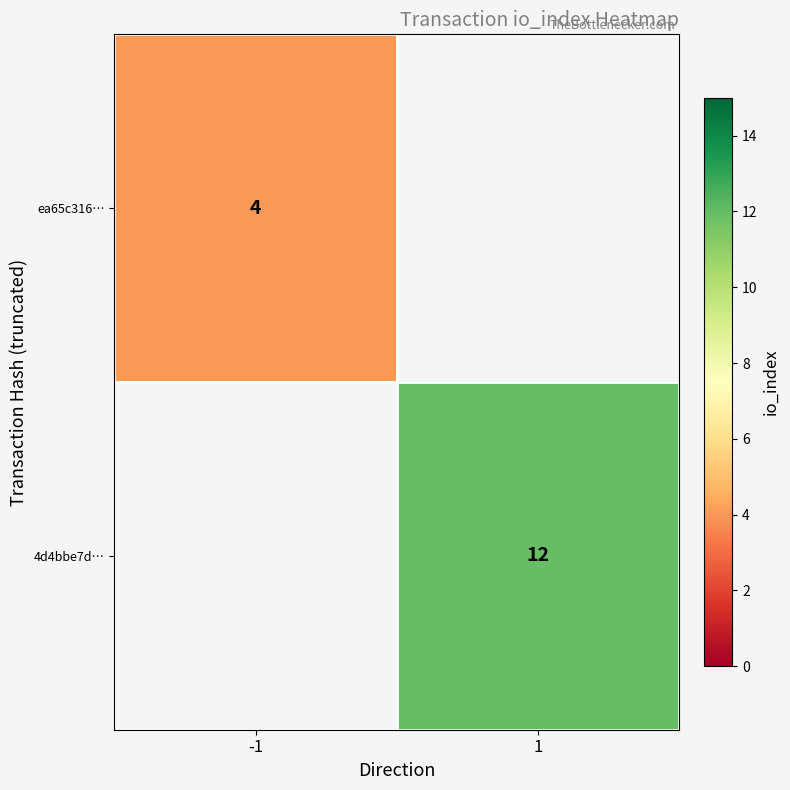

The value of 4d4bbe7d… at 1 is 19. True or false?

False